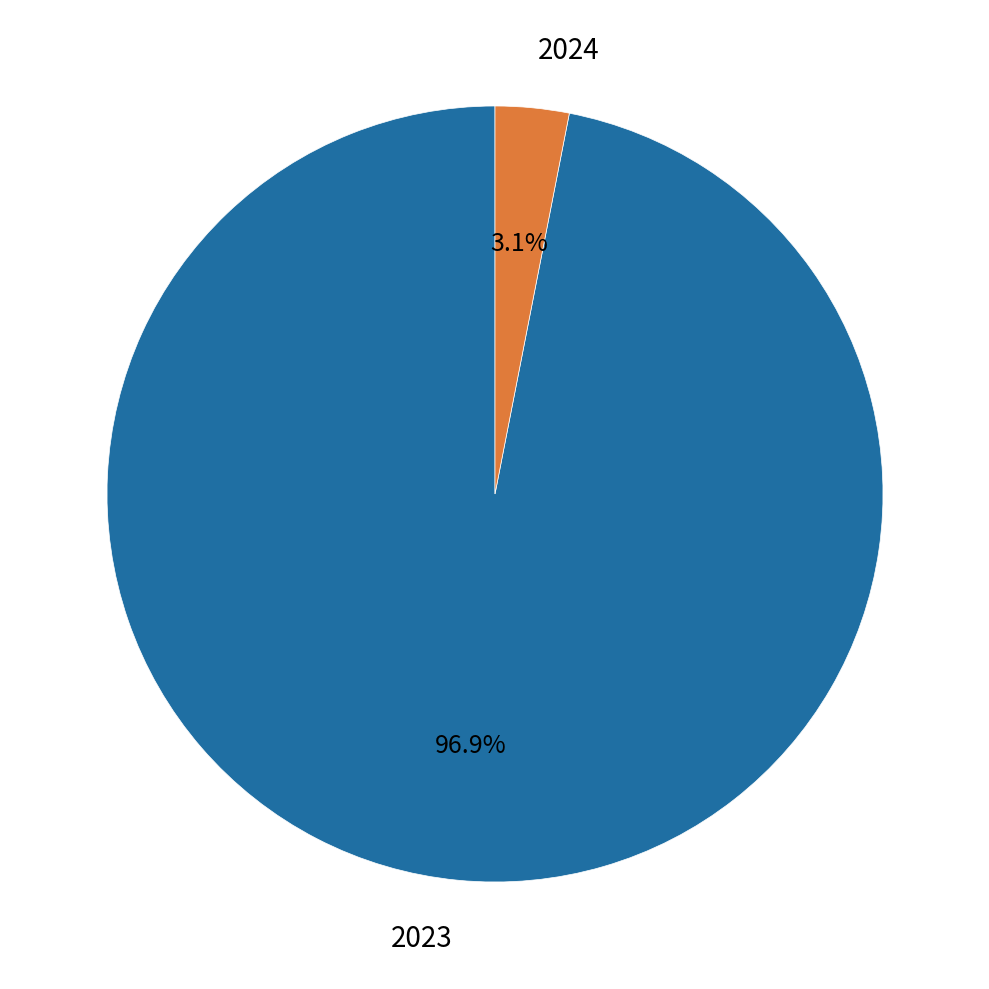

How many slices are in this pie chart?

2